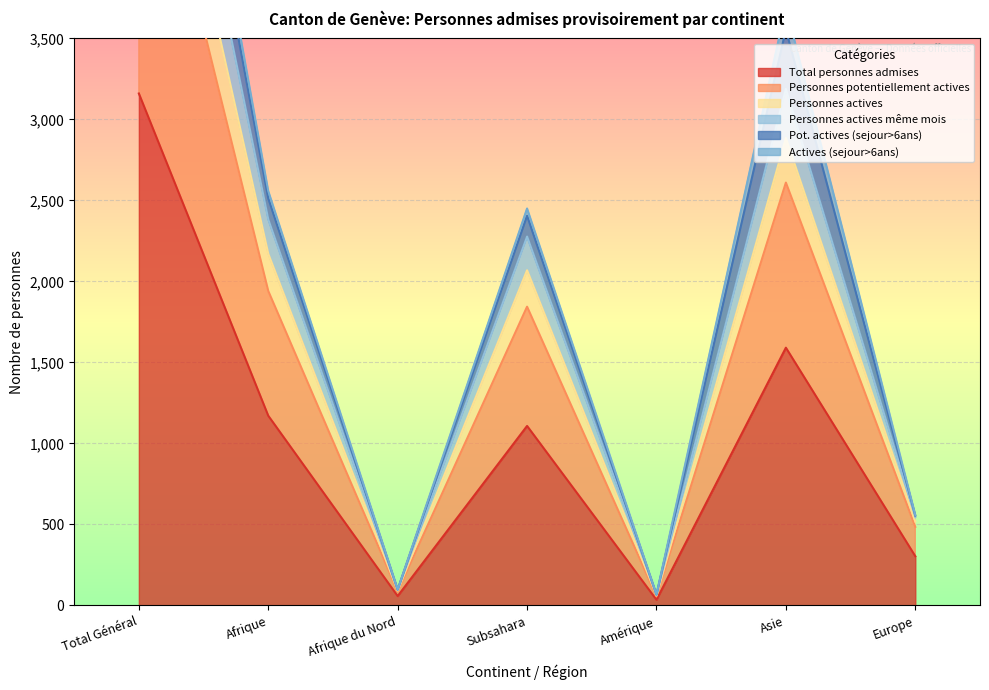

Which category has the highest value in the Total personnes admises series?

Total Général